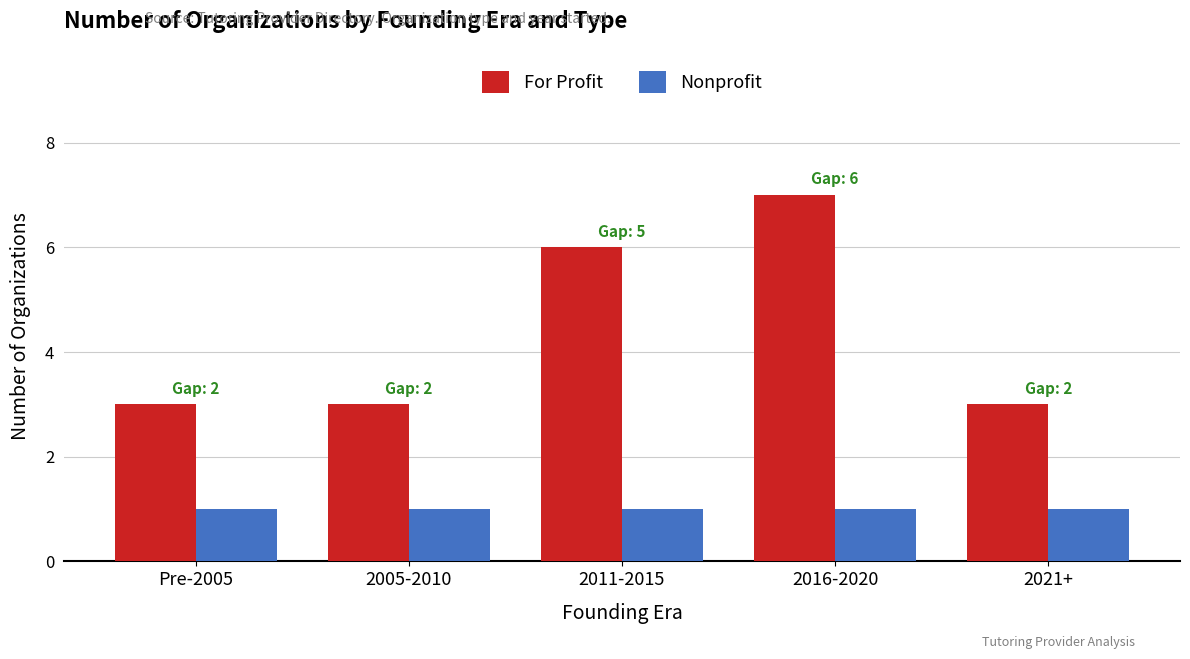

What is the smallest value displayed?

1